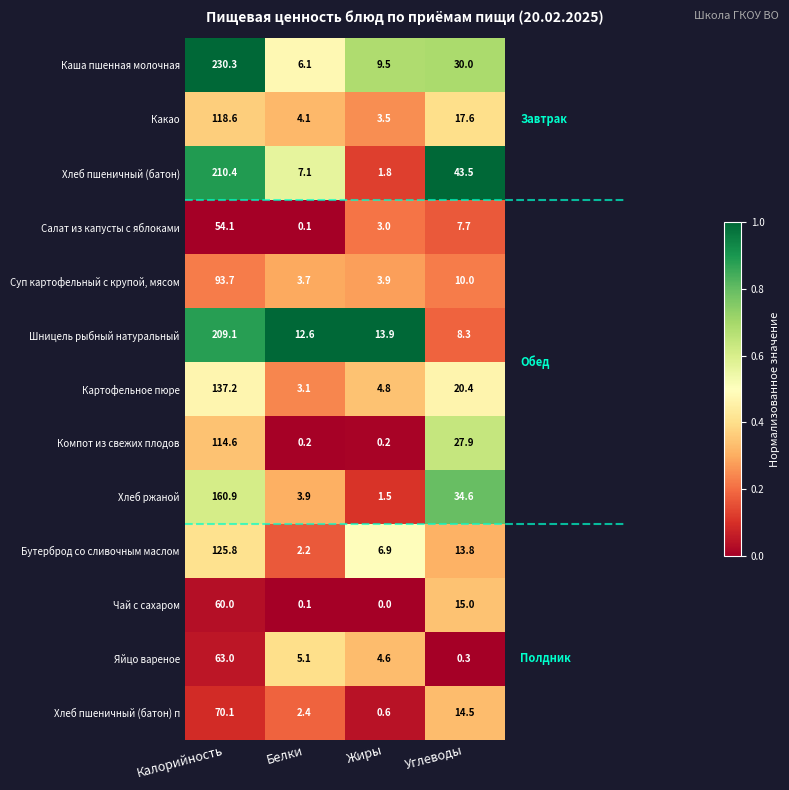

List the series in order of their peak value, highest first.

Каша пшенная молочная, Хлеб пшеничный (батон), Шницель рыбный натуральный, Хлеб ржаной, Картофельное пюре, Бутерброд со сливочным маслом, Какао, Компот из свежих плодов, Суп картофельный с крупой, мясом, Хлеб пшеничный (батон) п, Яйцо вареное, Чай с сахаром, Салат из капусты с яблоками